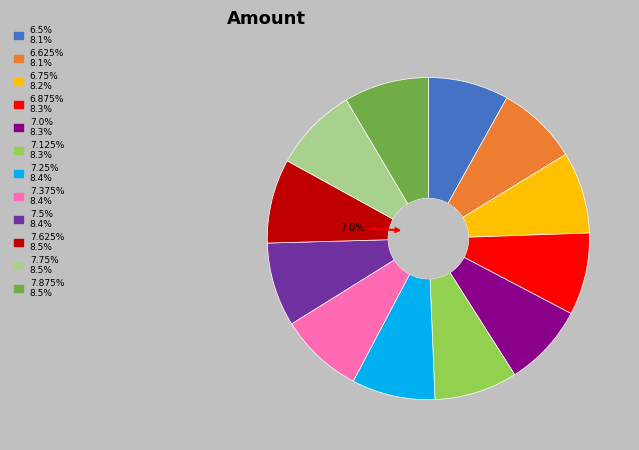

How many slices are in this pie chart?

12